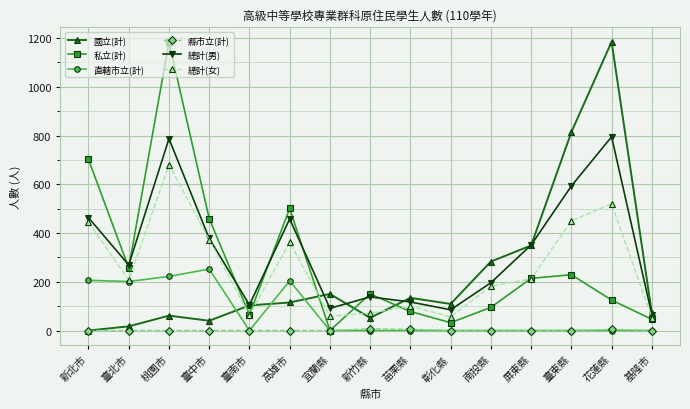

At which category does 總計(男) reach its first local valley?

臺北市